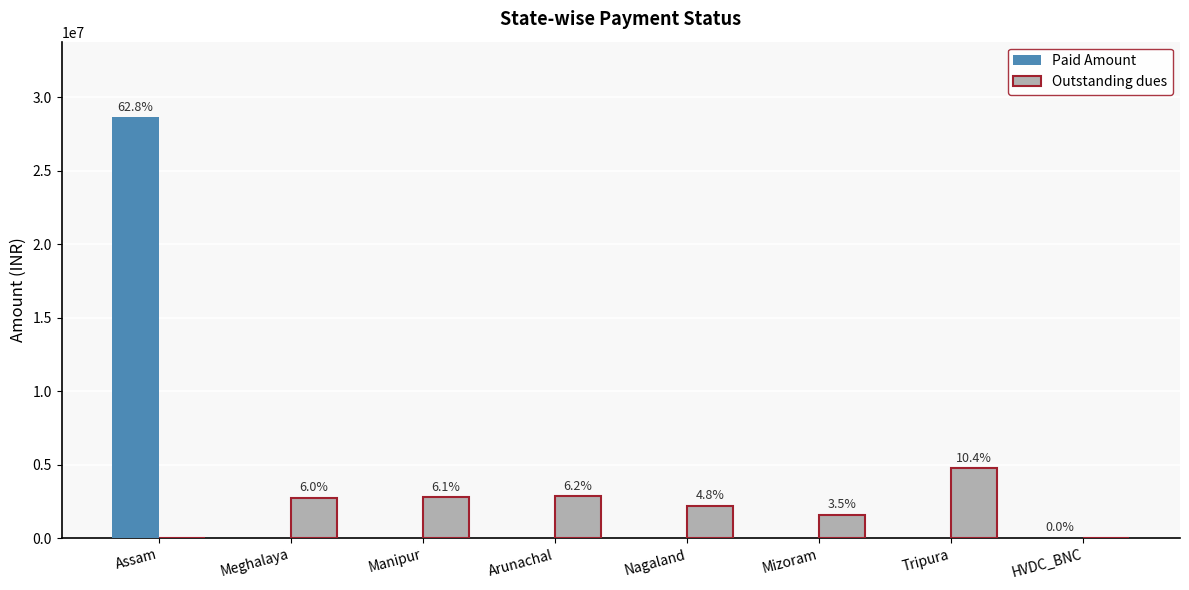

What are all the series names shown in the legend?

Paid Amount, Outstanding dues